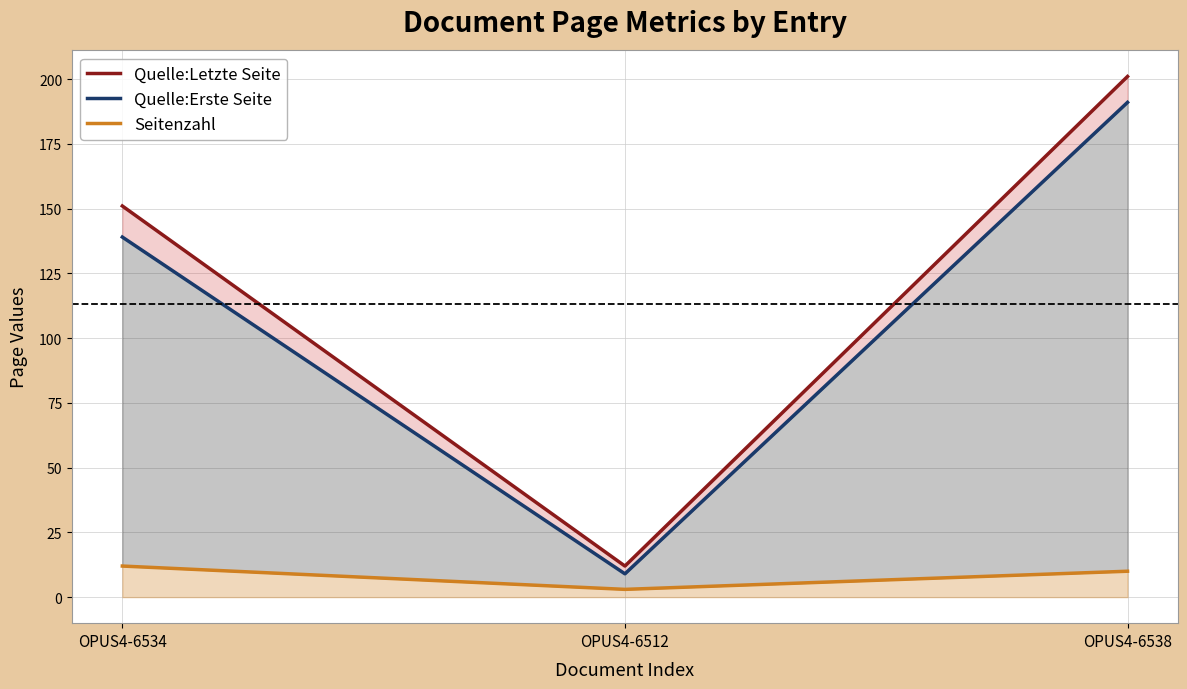

What is the highest value of the Quelle:Letzte Seite series?

201